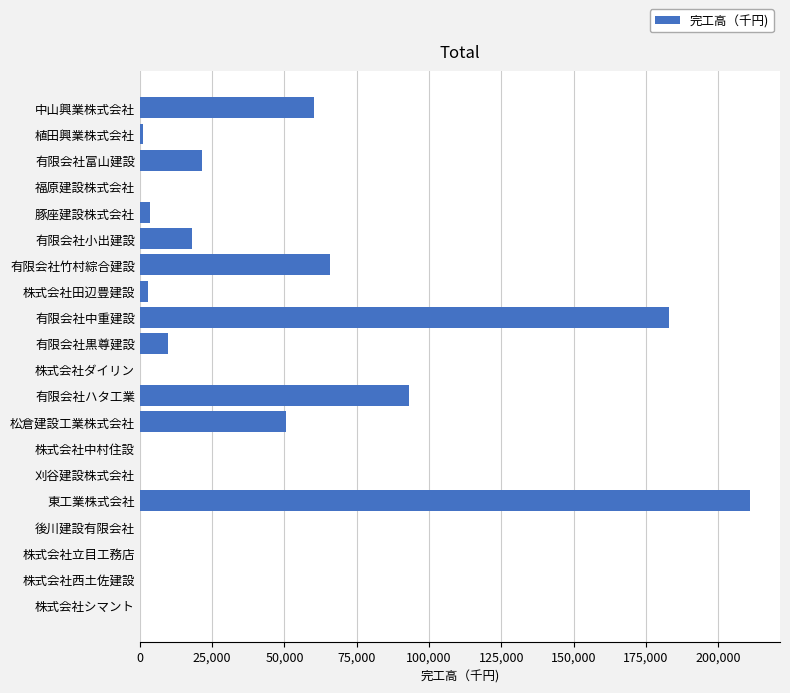

The chart shows a value of 26352 at 有限会社ハタ工業. True or false?

False